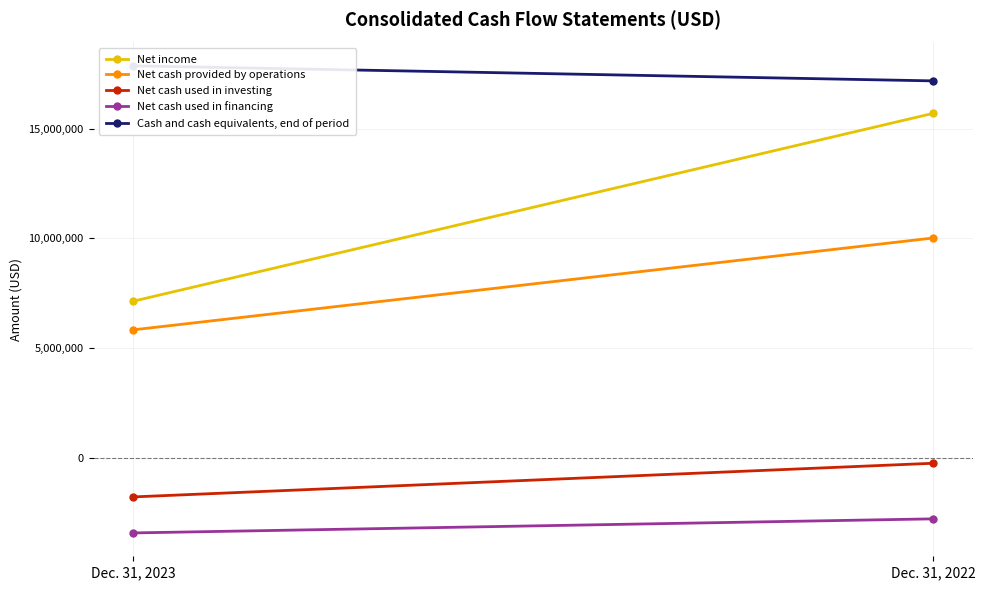

What is the value of the Cash and cash equivalents, end of period point at the 1st from the left?

17853853